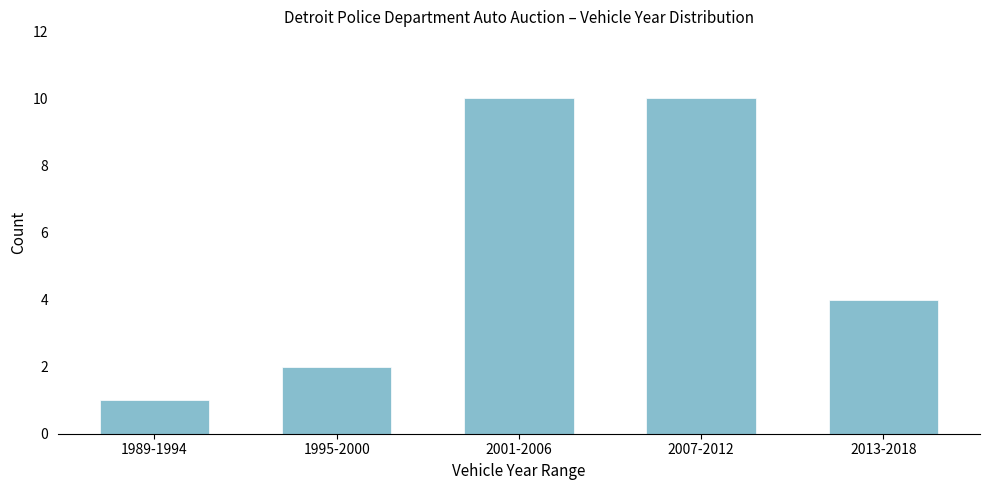

Reading left to right, list all the values displayed in this chart.

1989-1994=1	1995-2000=2	2001-2006=10	2007-2012=10	2013-2018=4